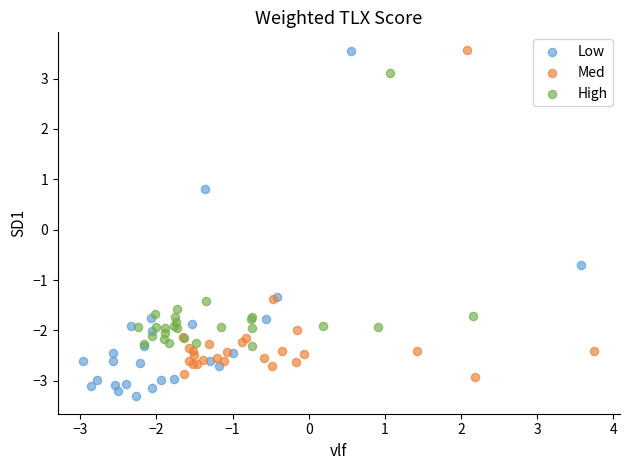

What are all the series names shown in the legend?

Low, Med, High